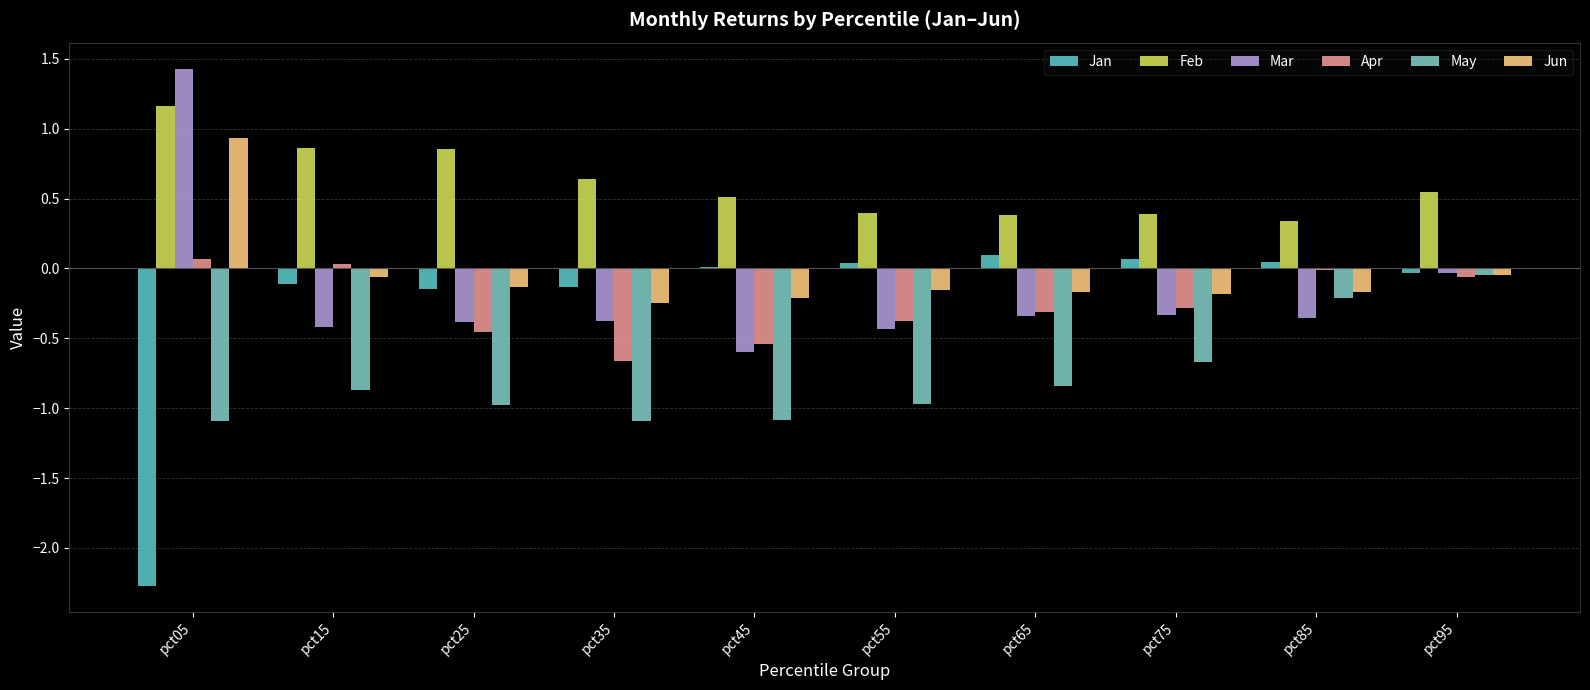

Count the number of data series in this chart.

6